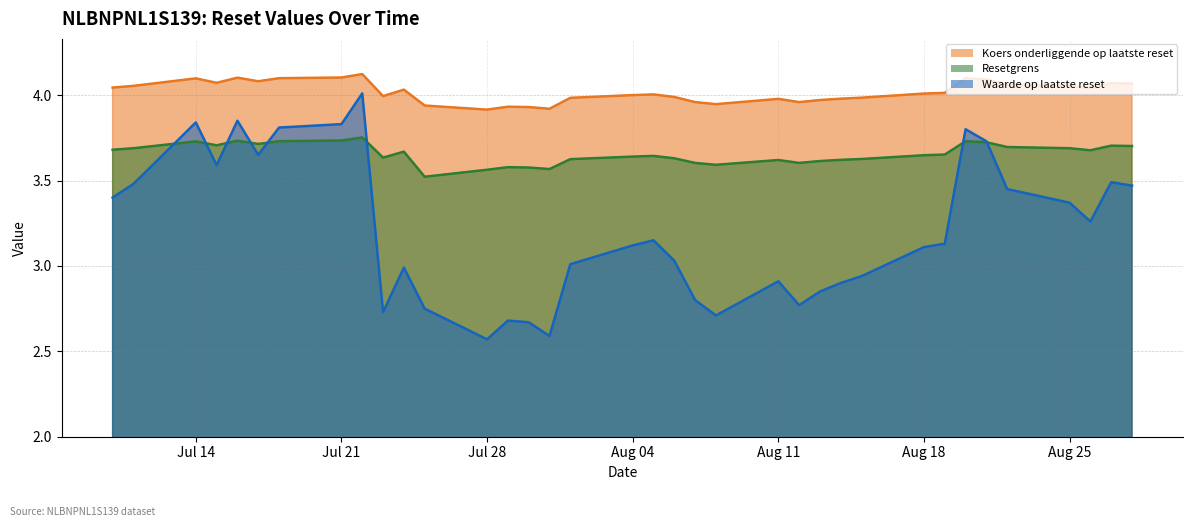

Which category has the highest value across all series?

2025-07-22